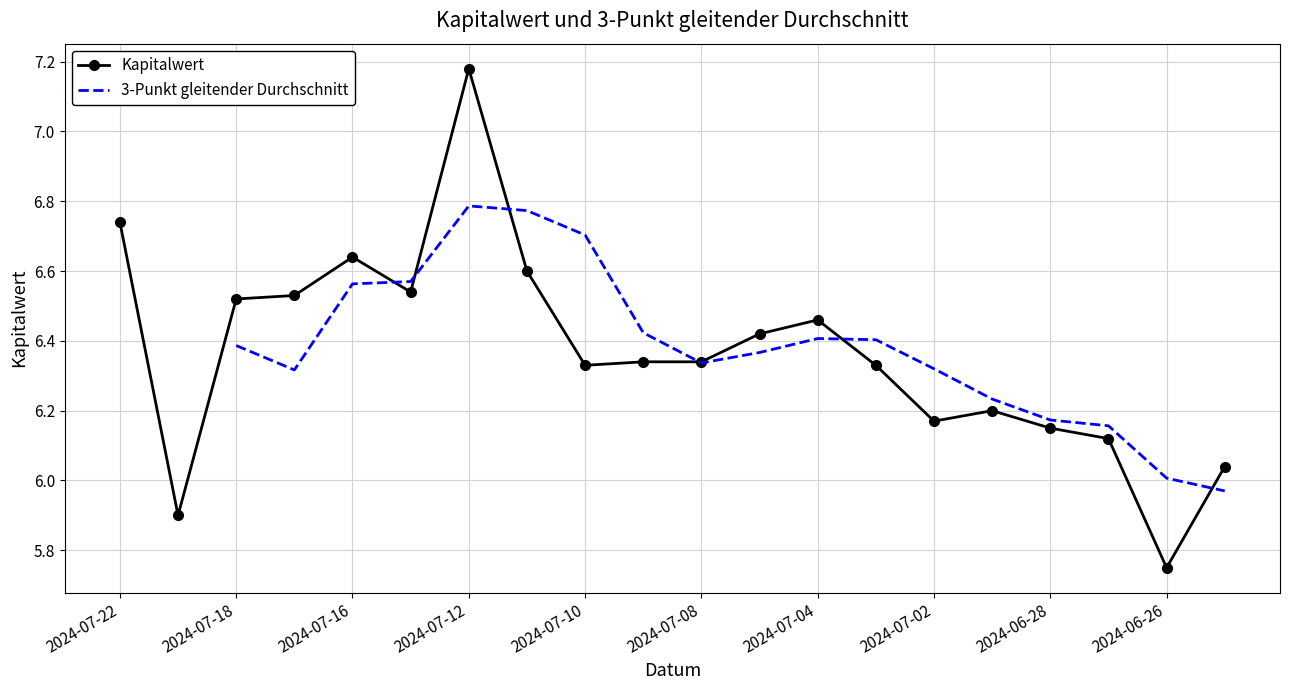

Where is Kapitalwert nearest to the value 6?

19